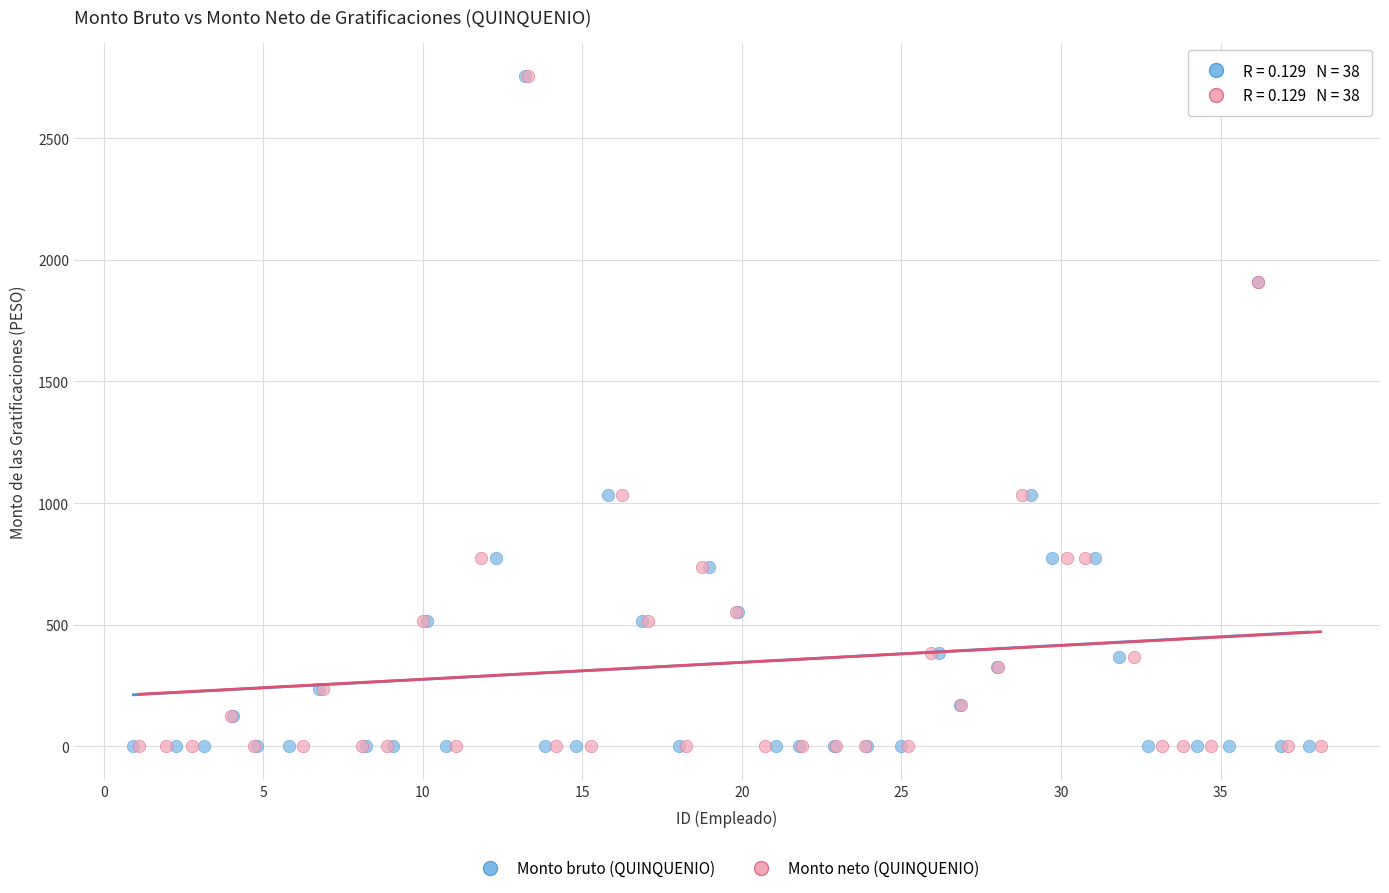

What are all the series names shown in the legend?

Monto bruto (QUINQUENIO), Monto neto (QUINQUENIO)